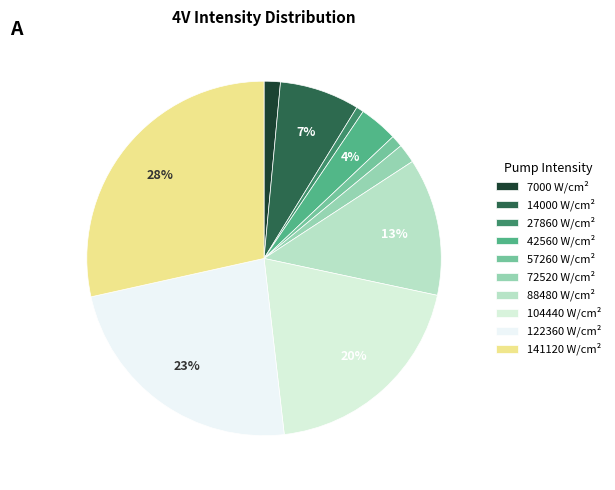

True or false: 104440 accounts for 25% of the total.

False